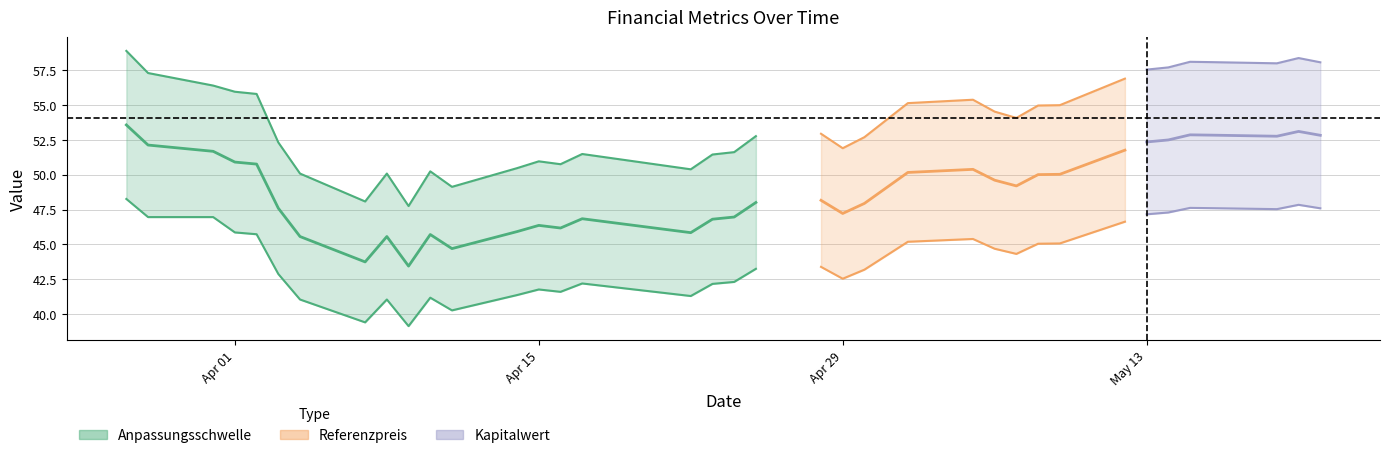

Between 7 and 8, which series saw the biggest shift?

Anpassungsschwelle